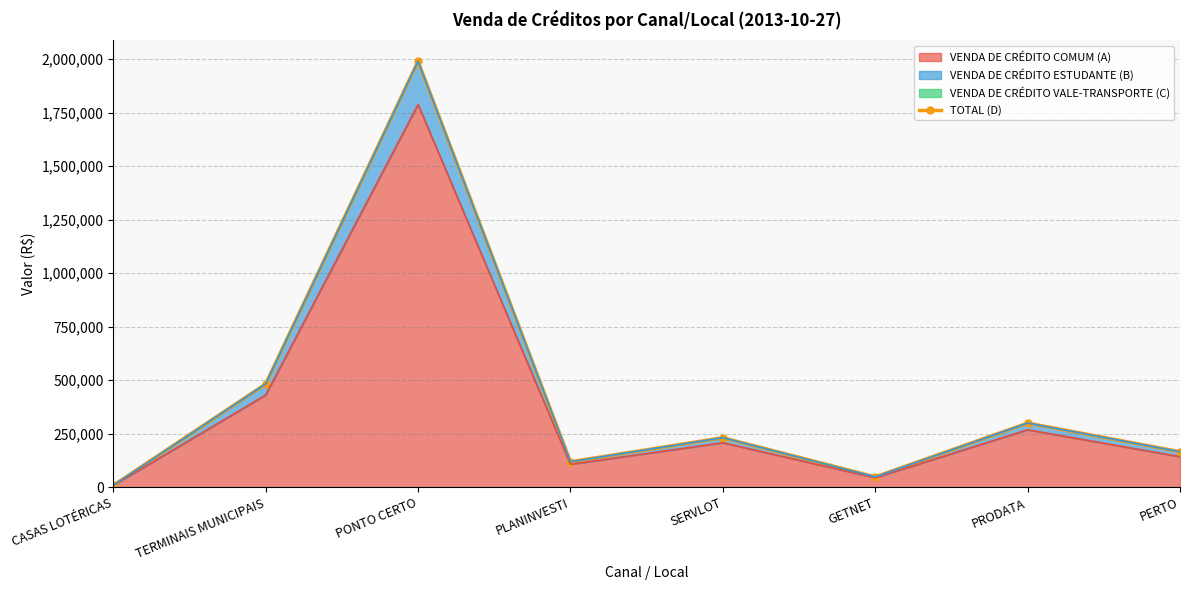

Read the value at PONTO CERTO.

1989160.4